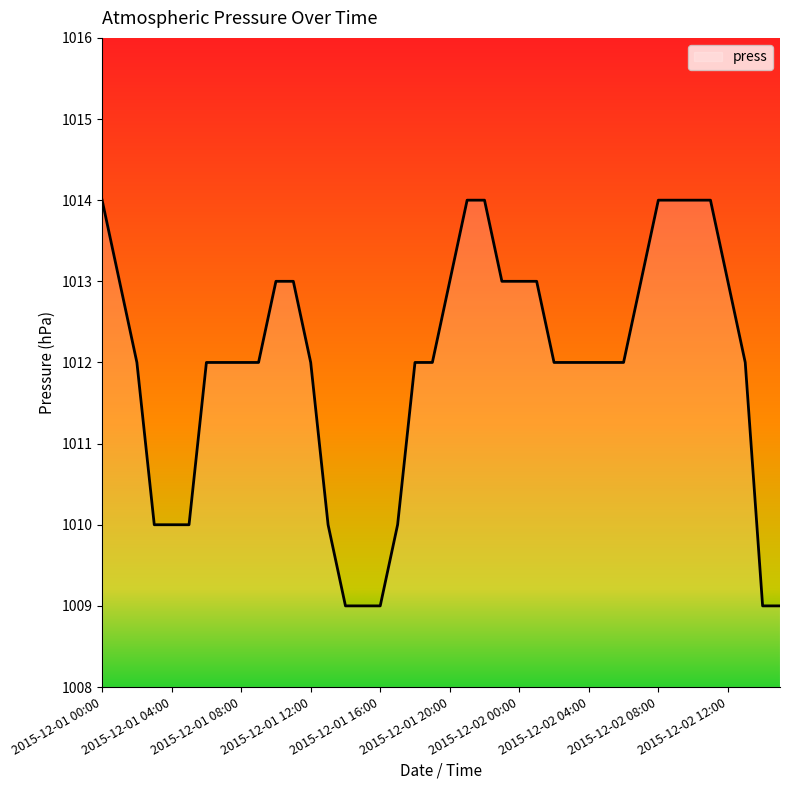

Does the chart display data point markers on the line(s)?

No